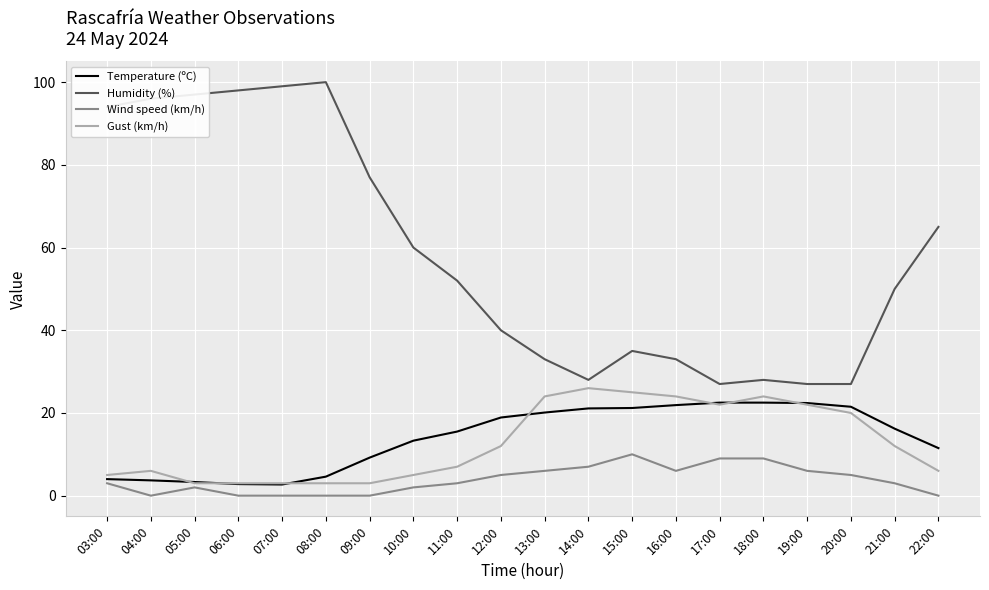

In Temperature (ºC), how many points are lower than both neighbors (excluding endpoints)?

1